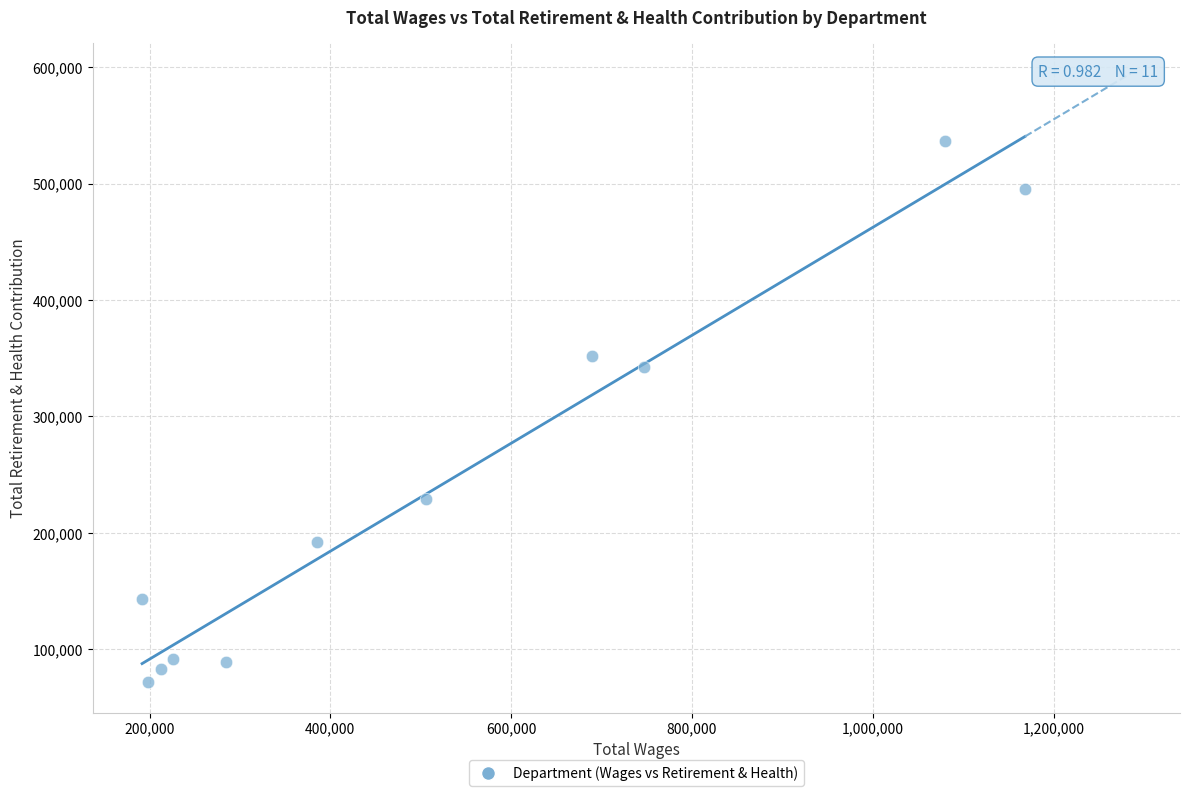

What Y value in the scatter plot is closest to 304076?

342269